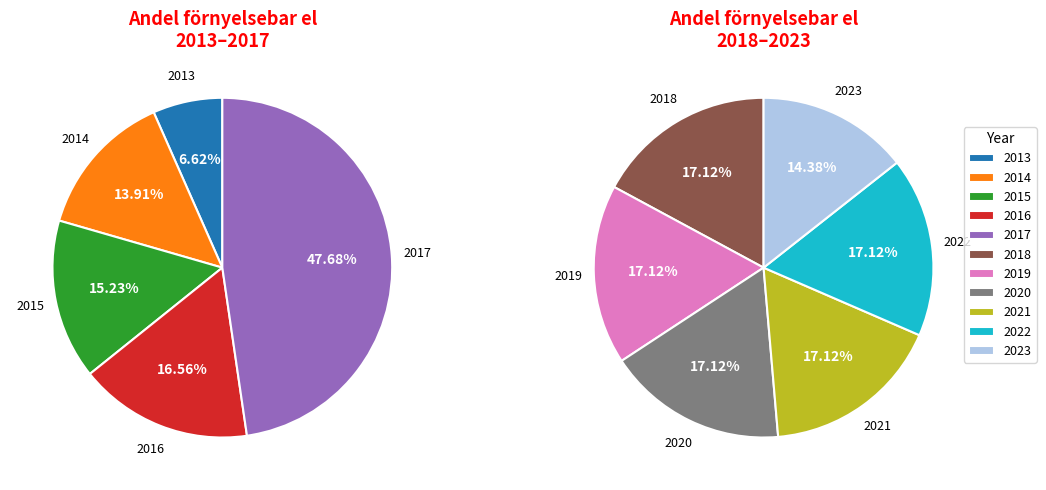

Which category has the smallest portion of the pie?

2013